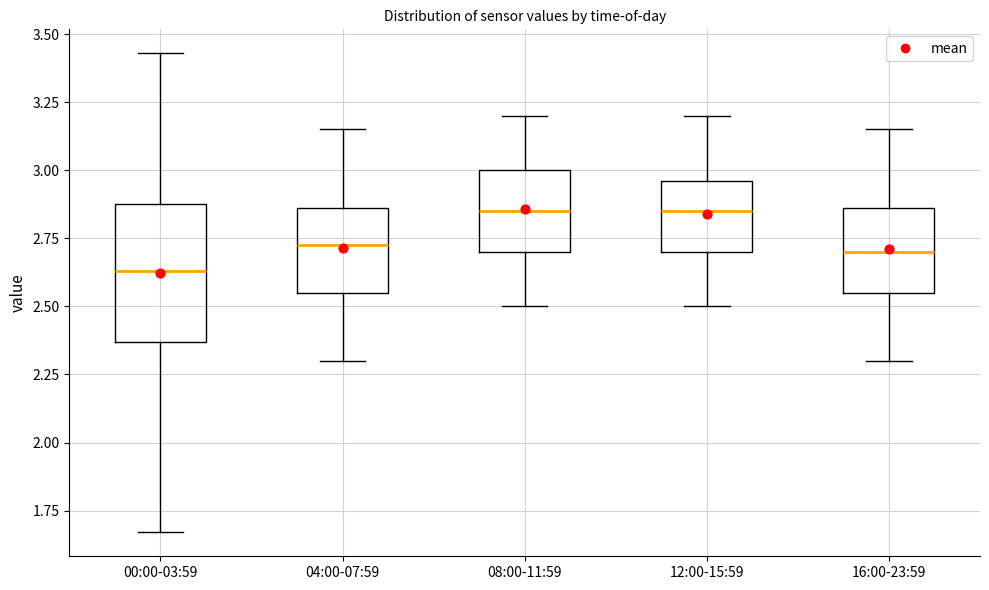

Where does the lower whisker of the box for 00:00-03:59 end on the y-axis? The values are not printed on the chart, so give them approximately, as read against the axis.

1.65